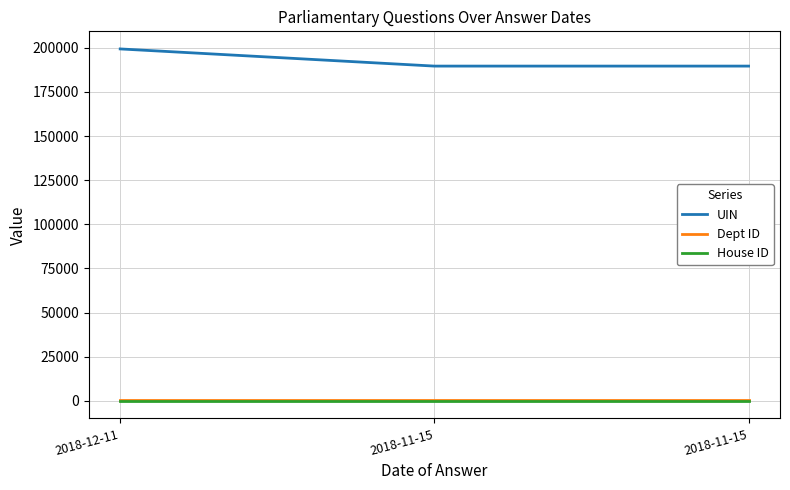

What is the difference between the UIN values at 2018-11-15 and 2018-11-15?

1